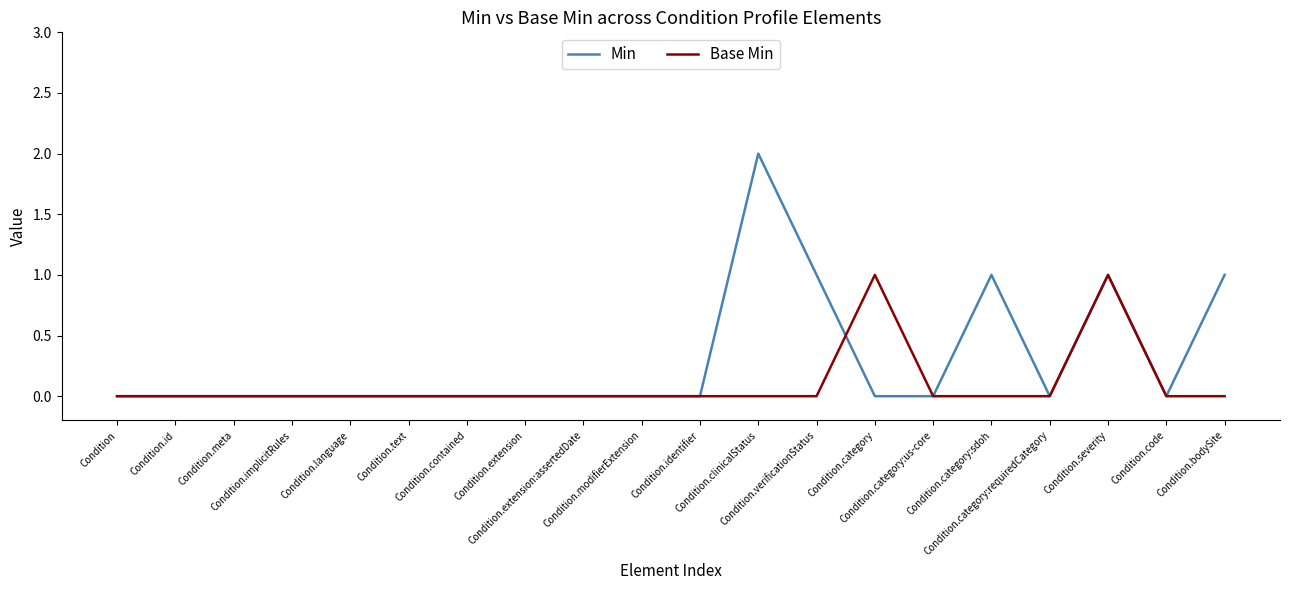

Rank the series by their average value, from highest to lowest.

Min, Base Min